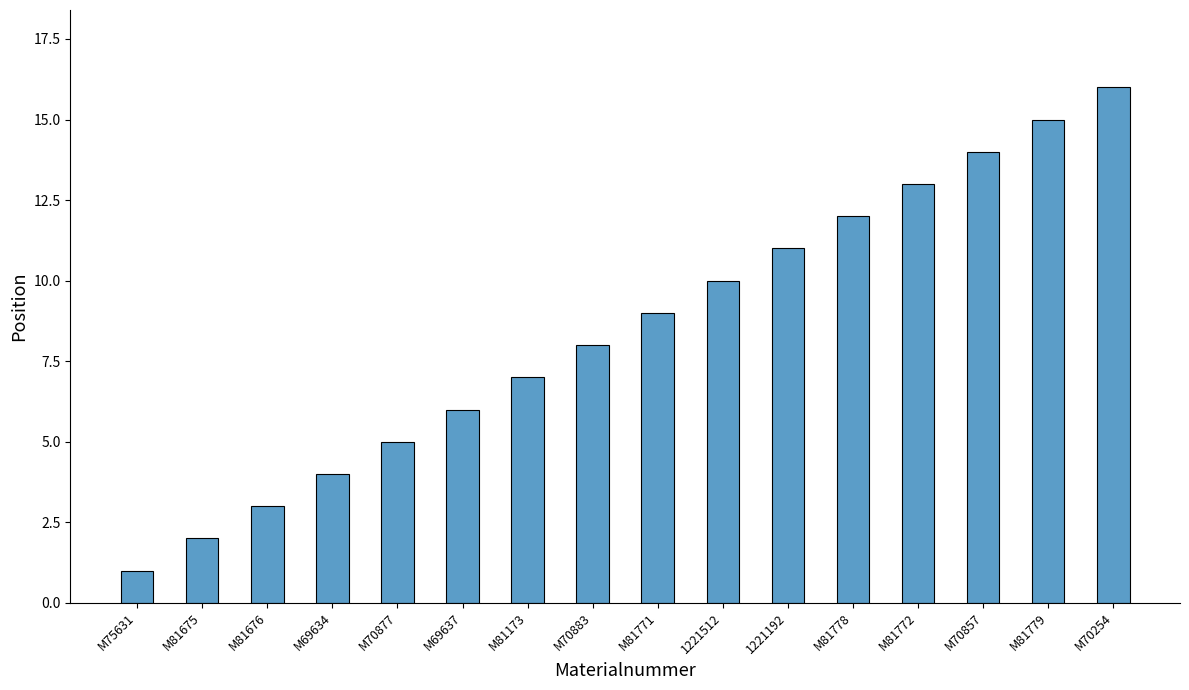

Where is the data nearest to the value 8?

M70883